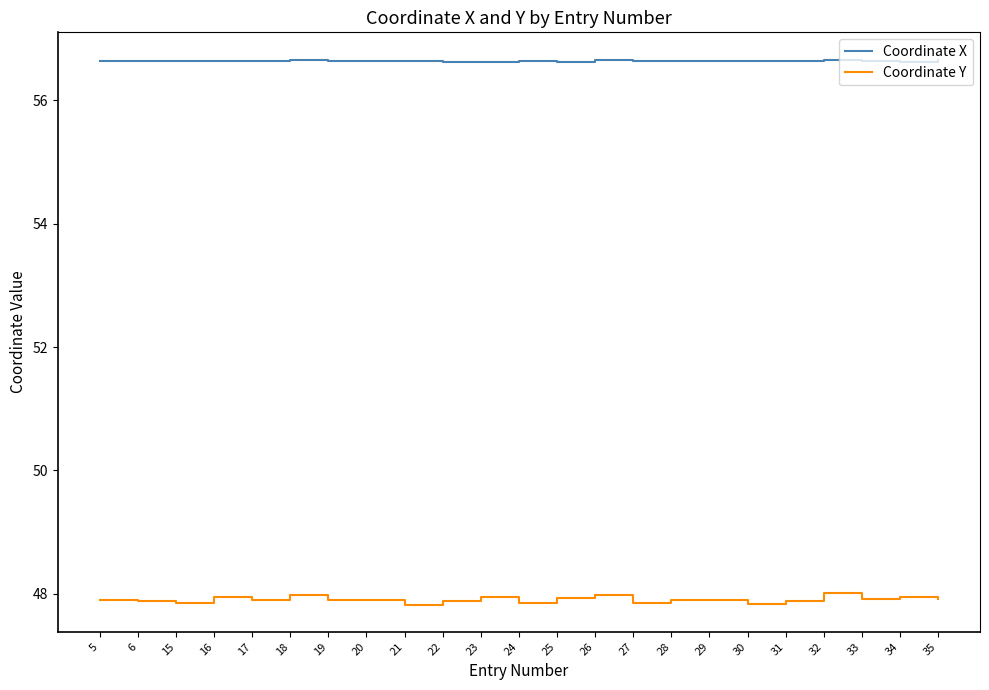

What is the difference between the highest and lowest values at 28?

8.7